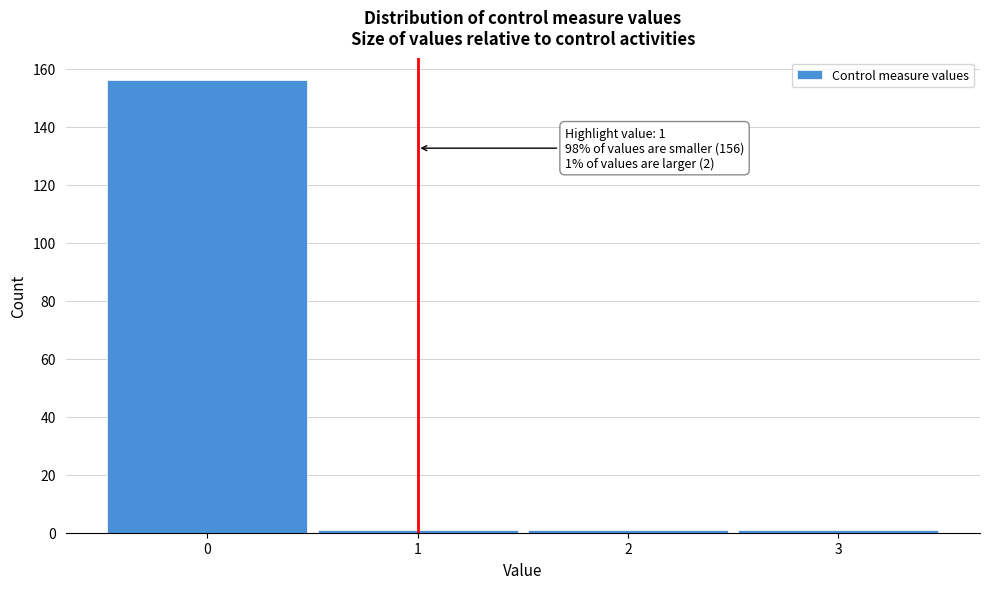

Reading left to right, transcribe all the data shown in this chart.

0=156	1=1	2=1	3=1